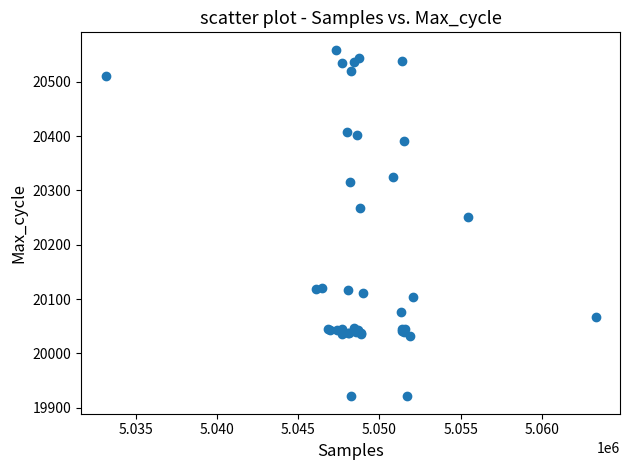

What Y value in the scatter plot is closest to 20240?

20252